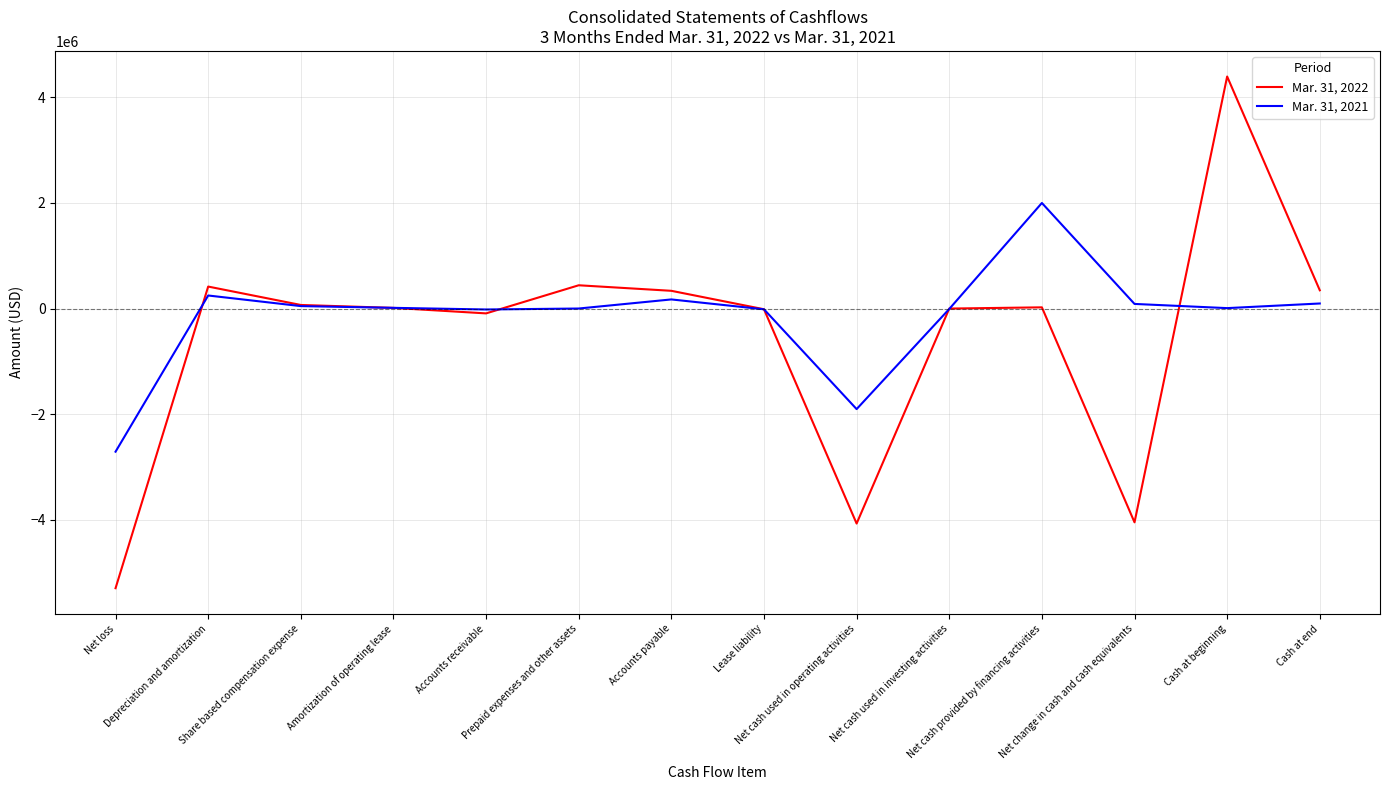

After their last crossing, which series has the higher values: Mar. 31, 2022 or Mar. 31, 2021?

Mar. 31, 2022